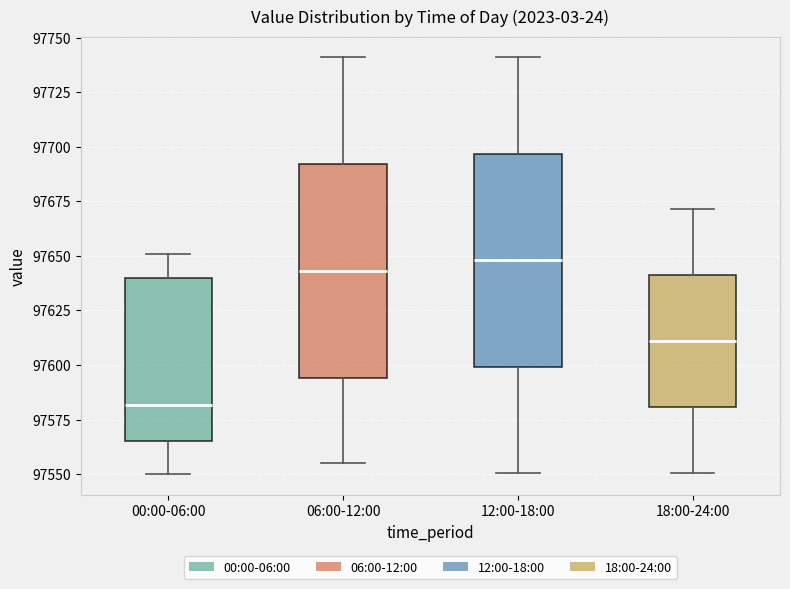

Reading left to right, transcribe this box plot: for each box, give where its median line is, the range the box spans, and where its two whiskers end, as read against the y-axis. The values are not printed on the chart, so give them approximately, as read against the axis.

00:00-06:00: median 97580, box 97565 to 97640, whiskers 97550 to 97650
06:00-12:00: median 97645, box 97595 to 97690, whiskers 97555 to 97740
12:00-18:00: median 97650, box 97600 to 97695, whiskers 97550 to 97740
18:00-24:00: median 97610, box 97580 to 97640, whiskers 97550 to 97670